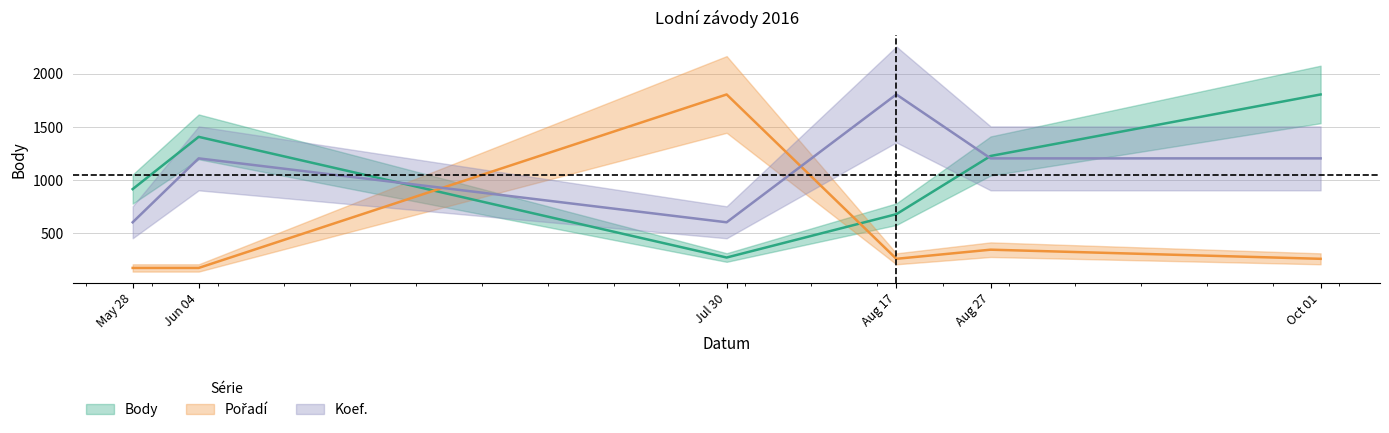

How many lines are shown in the chart?

3